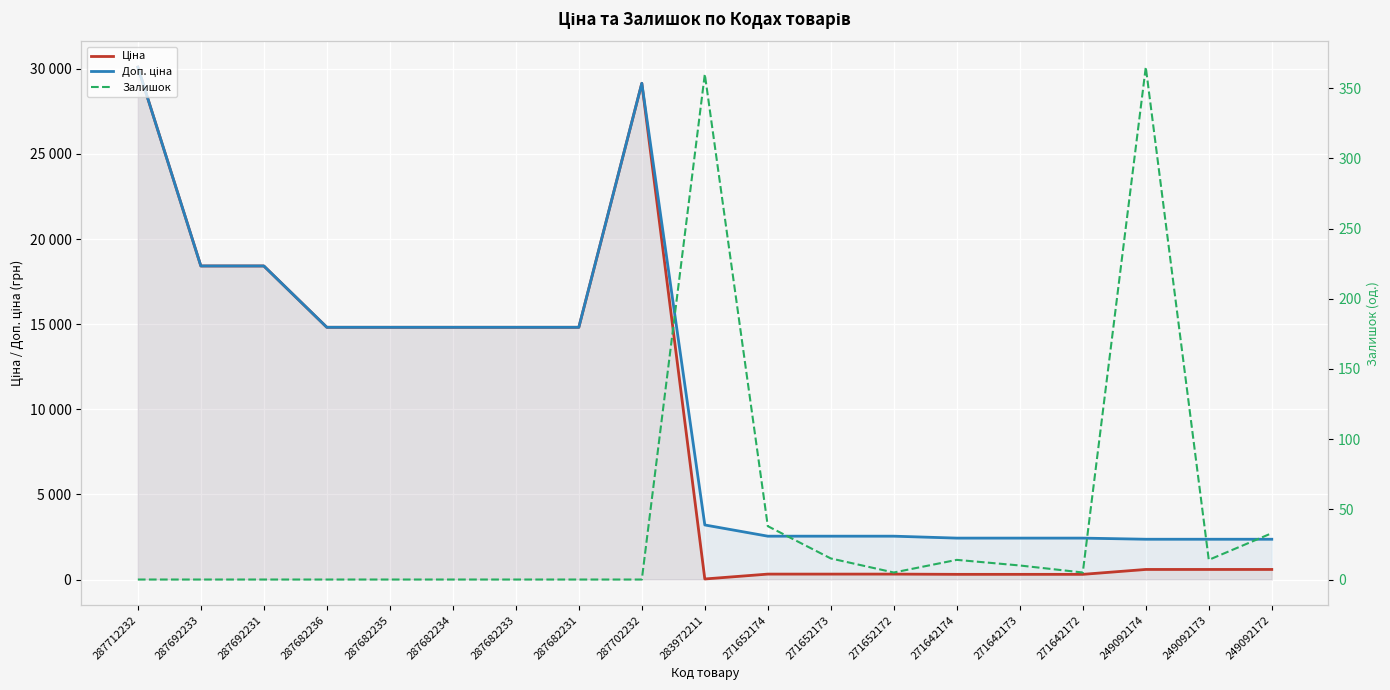

How many interior local peaks does the Доп. ціна series have?

1